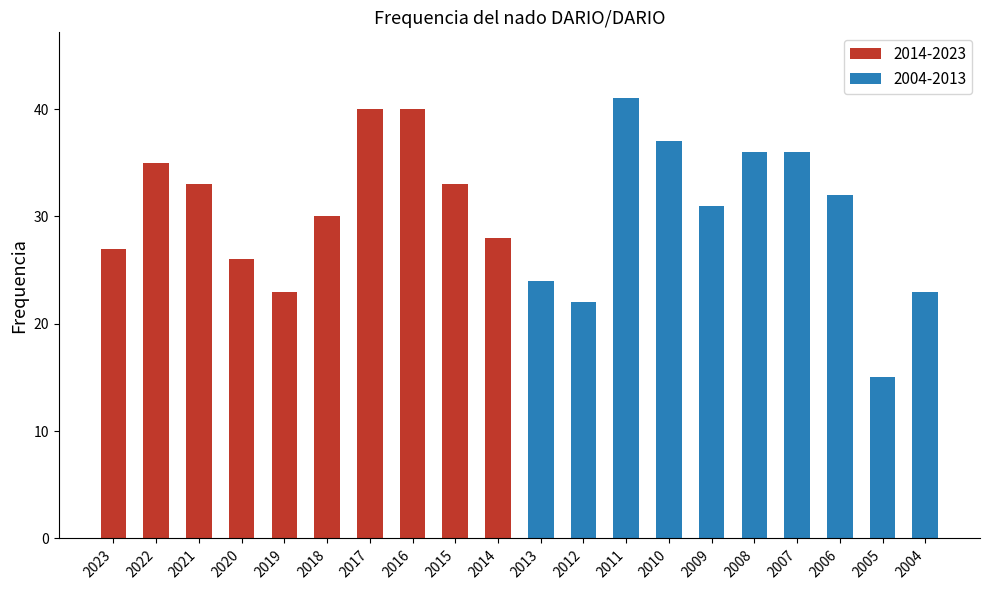

List the labels in order of value, smallest first.

2005, 2012, 2019, 2004, 2013, 2020, 2023, 2014, 2018, 2009, 2006, 2021, 2015, 2022, 2008, 2007, 2010, 2017, 2016, 2011